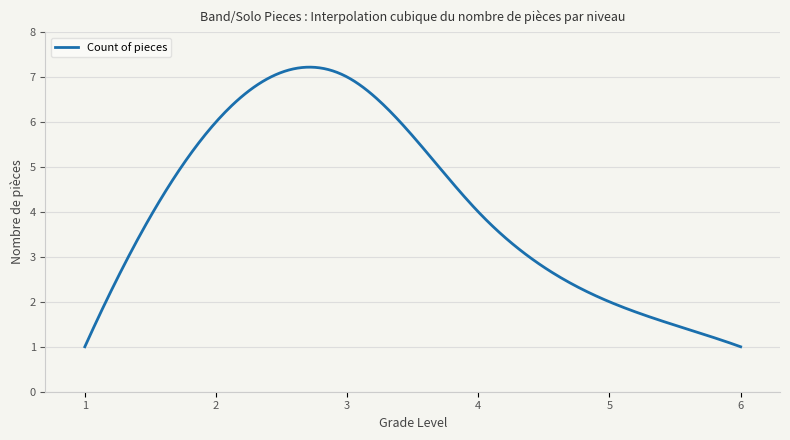

What is the smallest value displayed?

1.0